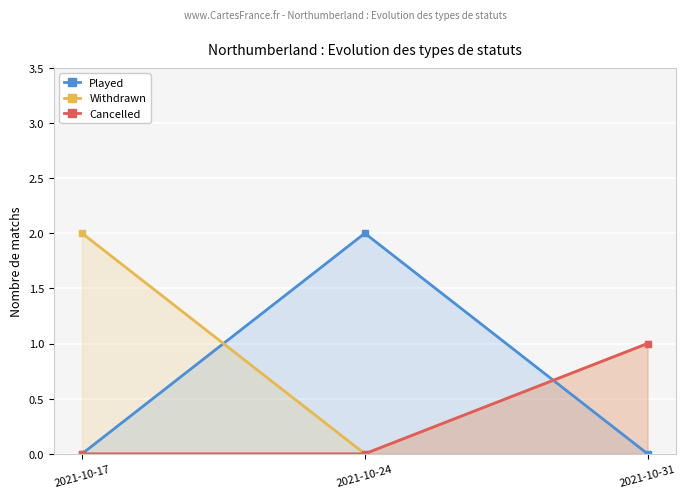

Is it true that Withdrawn equals 0 at 2021-10-24?

True